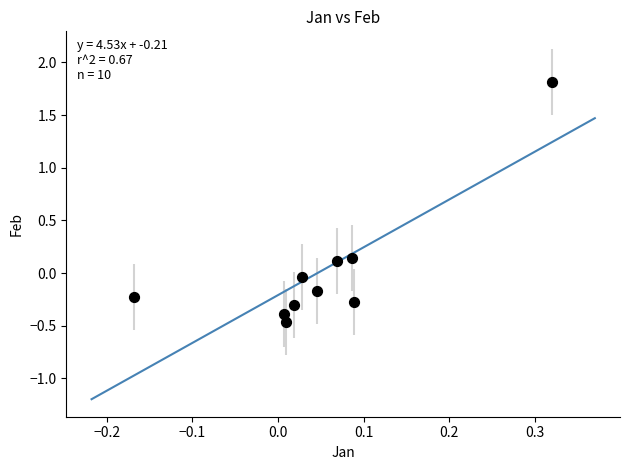

What is the range of X values (max minus min)?

0.5